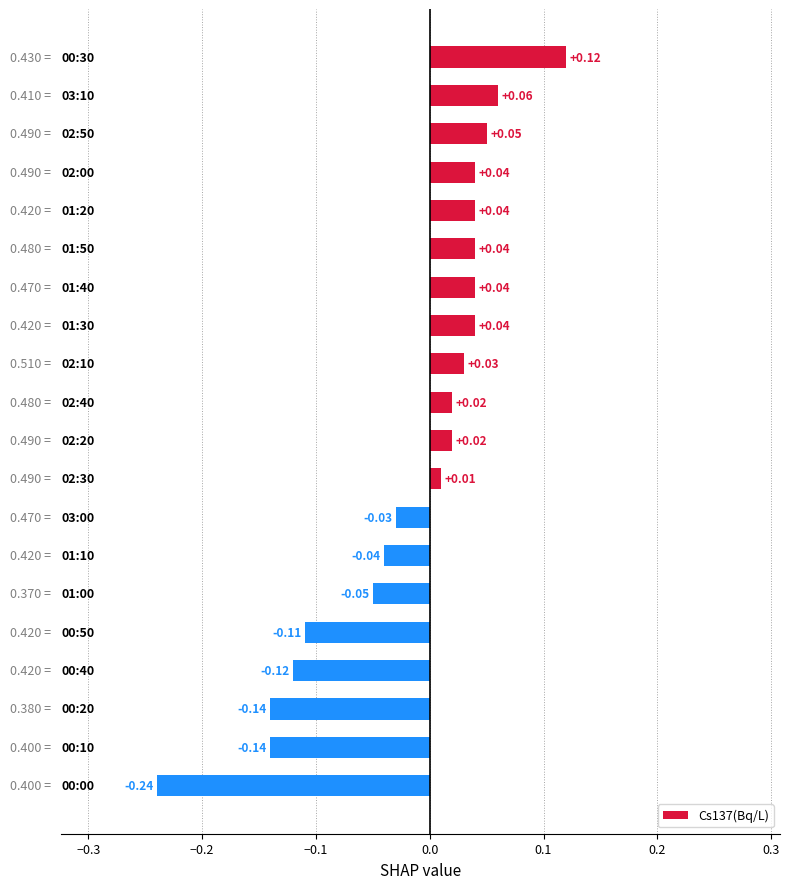

What is the sum of all values?

-0.4